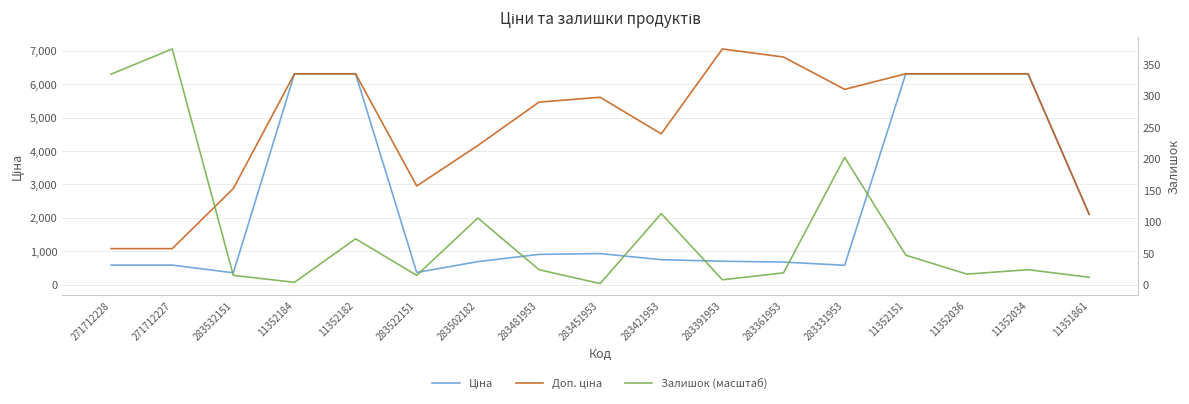

Where is the first local maximum for Ціна?

283451953